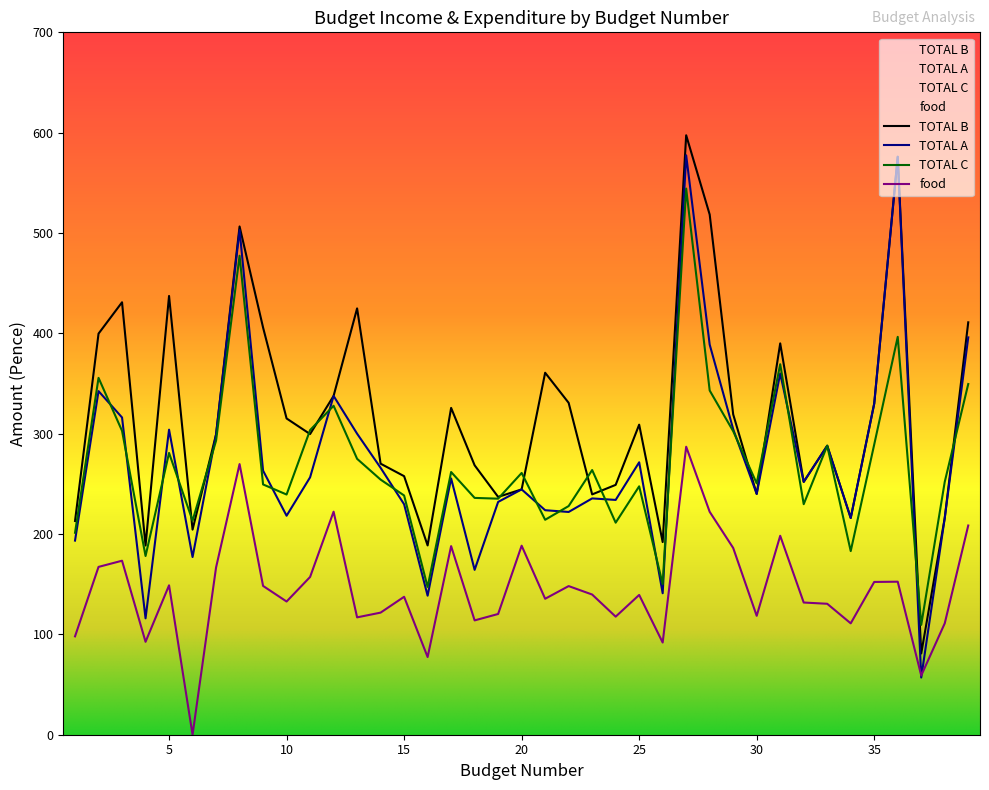

At which category is the sum across all series the highest?

27